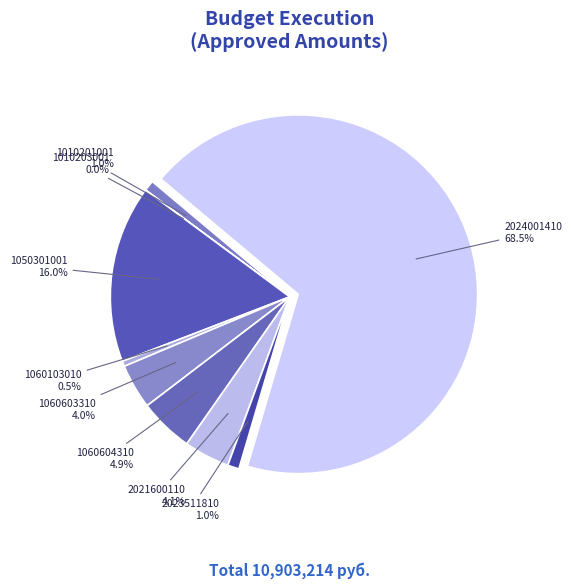

Which has a higher value, 1060103010 or 2023511810?

2023511810